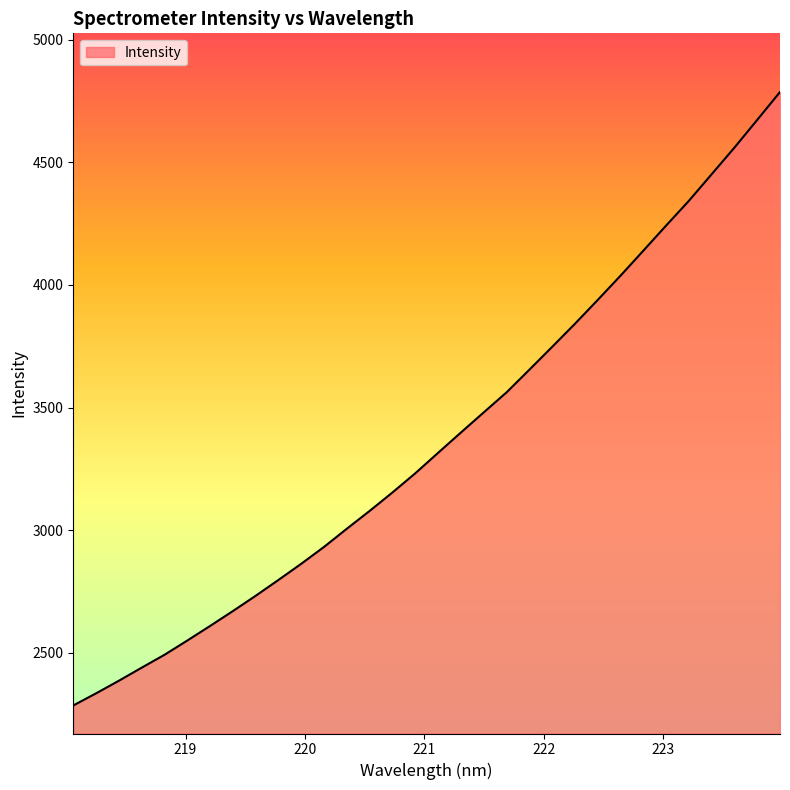

Reading right to left, what are all the values shown in this chart?

4786.2	4672.7	4559.7	4451.2	4342.9	4241.9	4139.5	4037.7	3938.9	3841.7	3747.7	3654.5	3562.2	3480.6	3398.7	3316.0	3232.6	3154.5	3079.2	3006.7	2932.5	2863.7	2797.7	2733.0	2670.6	2609.8	2550.4	2492.2	2439.6	2386.3	2334.9	2285.4